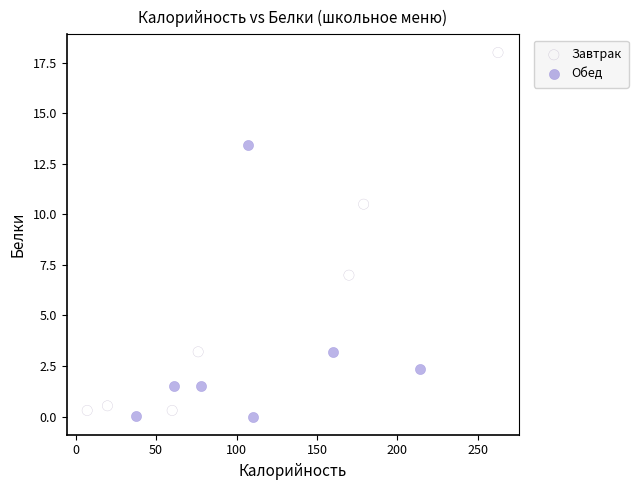

What are all the series names shown in the legend?

Завтрак, Обед